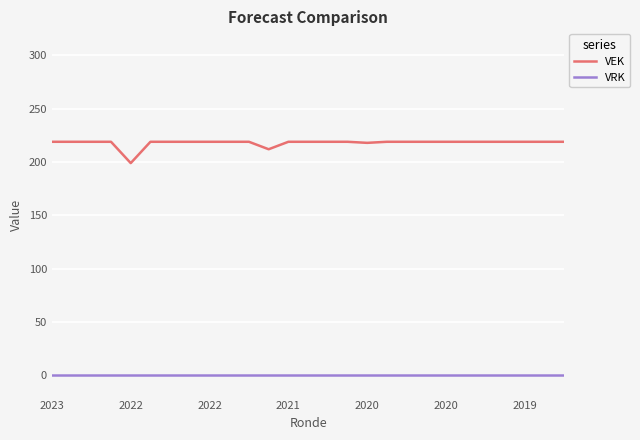

Which series has the largest total across all categories?

VEK